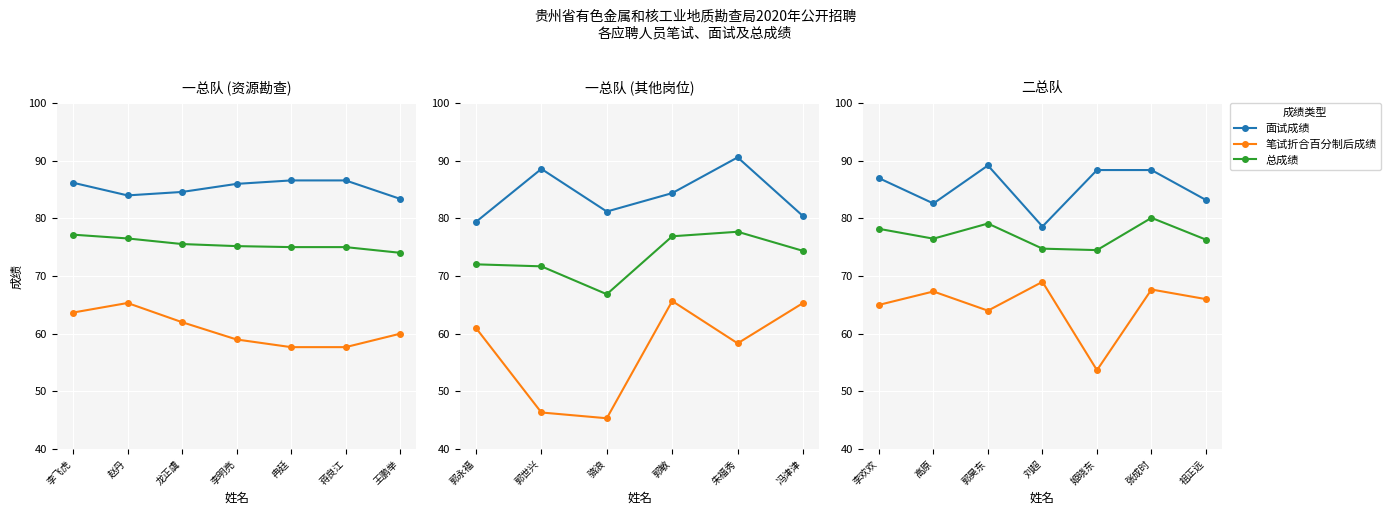

What is the sum of all 面试成绩 values?

597.4